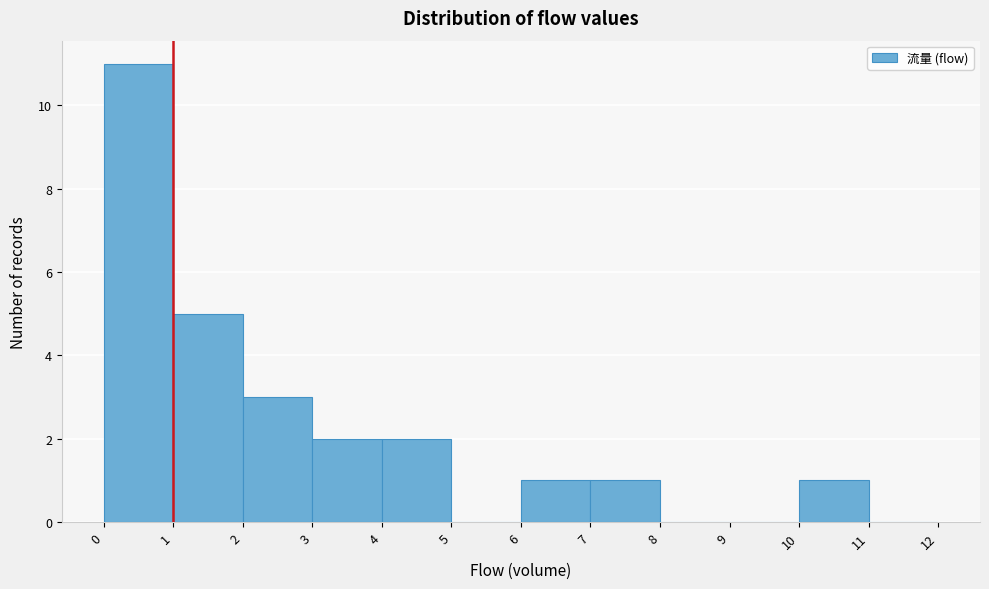

What is the height of the bar covering 10 to 11 on the x-axis? The values are not printed on the chart, so give them approximately, as read against the axis.

1